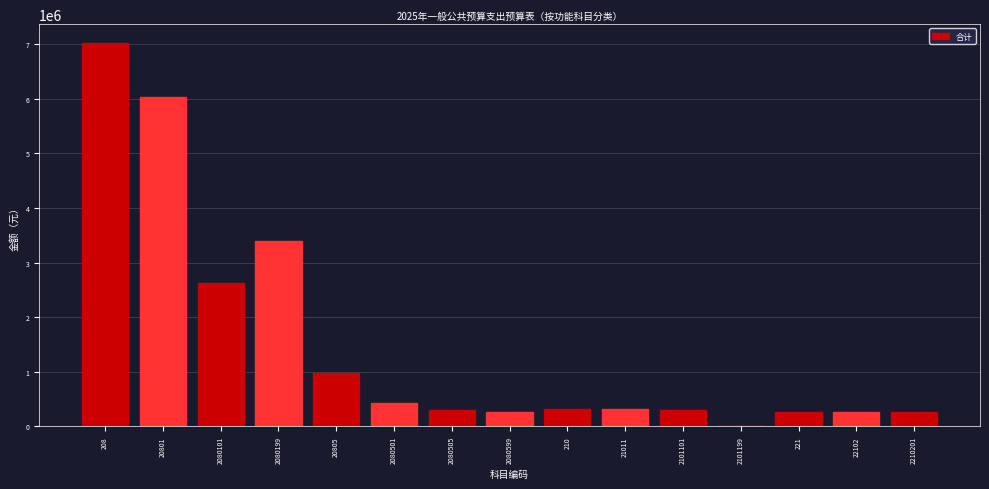

Approximately how many times larger is the value at 2101101 compared to 22102?

1.1